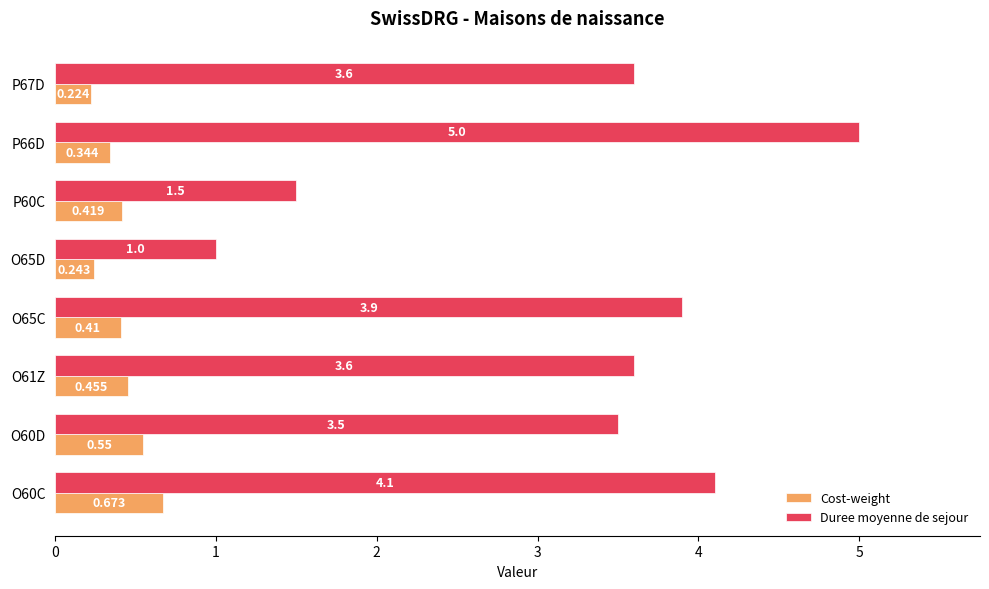

Which series has the widest spread of values?

Duree moyenne de sejour